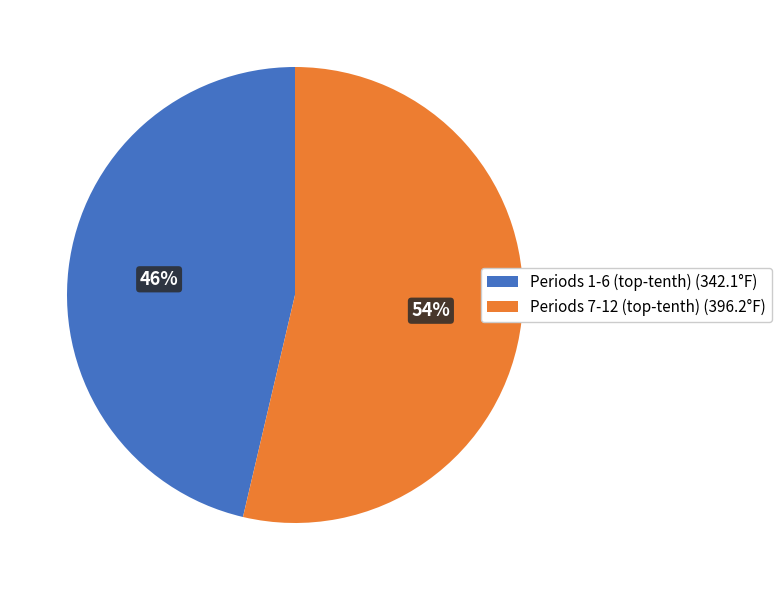

Rank the categories by value from lowest to highest.

Periods 1-6 (top-tenth) (342.1°F), Periods 7-12 (top-tenth) (396.2°F)